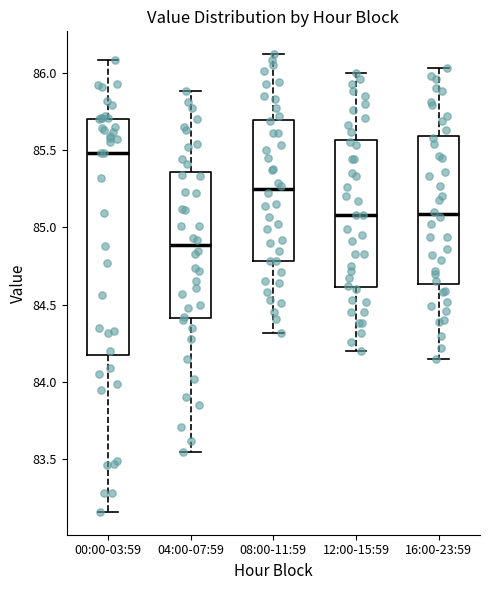

Reading left to right, read every box against the y-axis: the position of its median line, the range the box covers, and the ends of its whiskers. The values are not printed on the chart, so give them approximately, as read against the axis.

00:00-03:59: median 85.50, box 84.15 to 85.70, whiskers 83.15 to 86.10
04:00-07:59: median 84.90, box 84.40 to 85.35, whiskers 83.55 to 85.90
08:00-11:59: median 85.25, box 84.80 to 85.70, whiskers 84.30 to 86.10
12:00-15:59: median 85.10, box 84.60 to 85.55, whiskers 84.20 to 86.00
16:00-23:59: median 85.10, box 84.65 to 85.60, whiskers 84.15 to 86.05